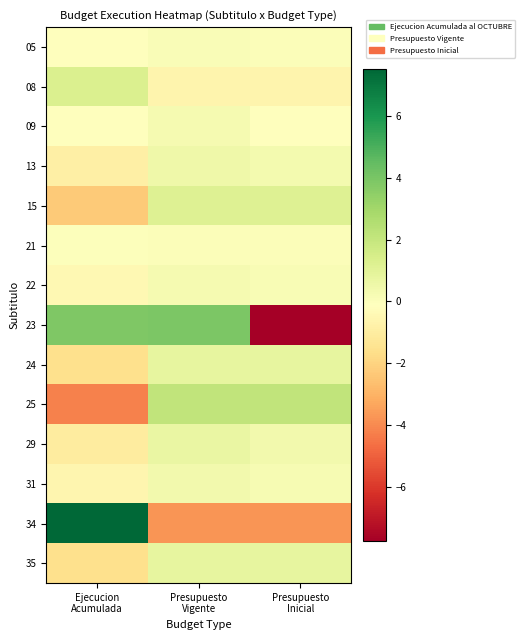

Which has a higher value, Ejecucion
Acumulada or Presupuesto
Inicial?

Presupuesto
Inicial